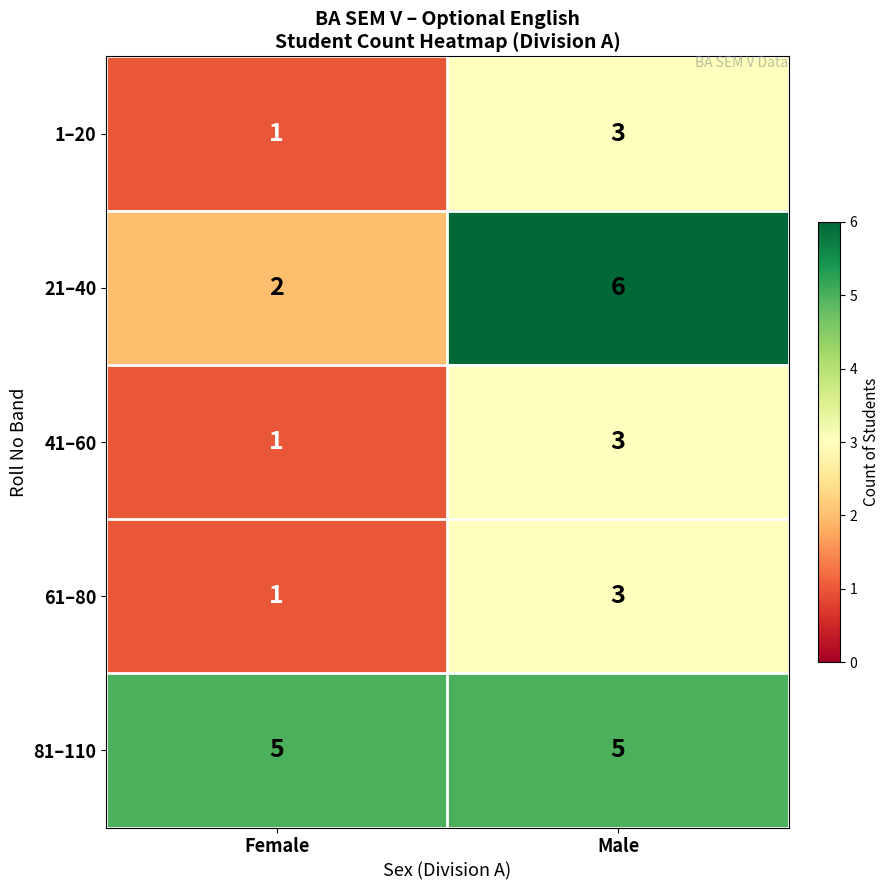

The 81–110 series shows 7 at Male. True or false?

False